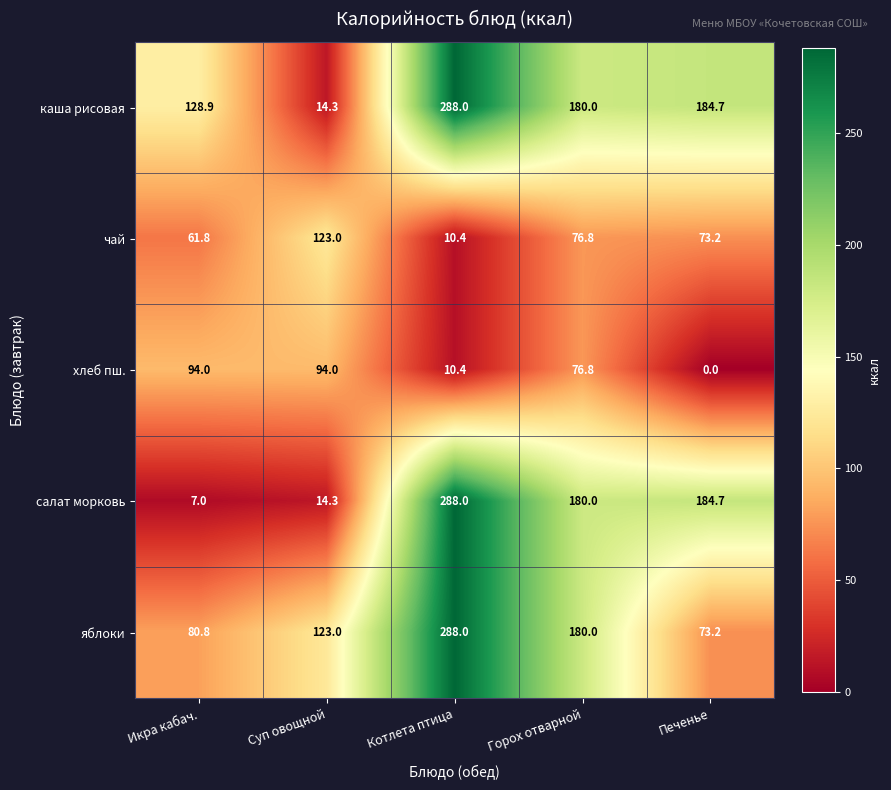

Which label corresponds to the smallest value in the chart?

Печенье